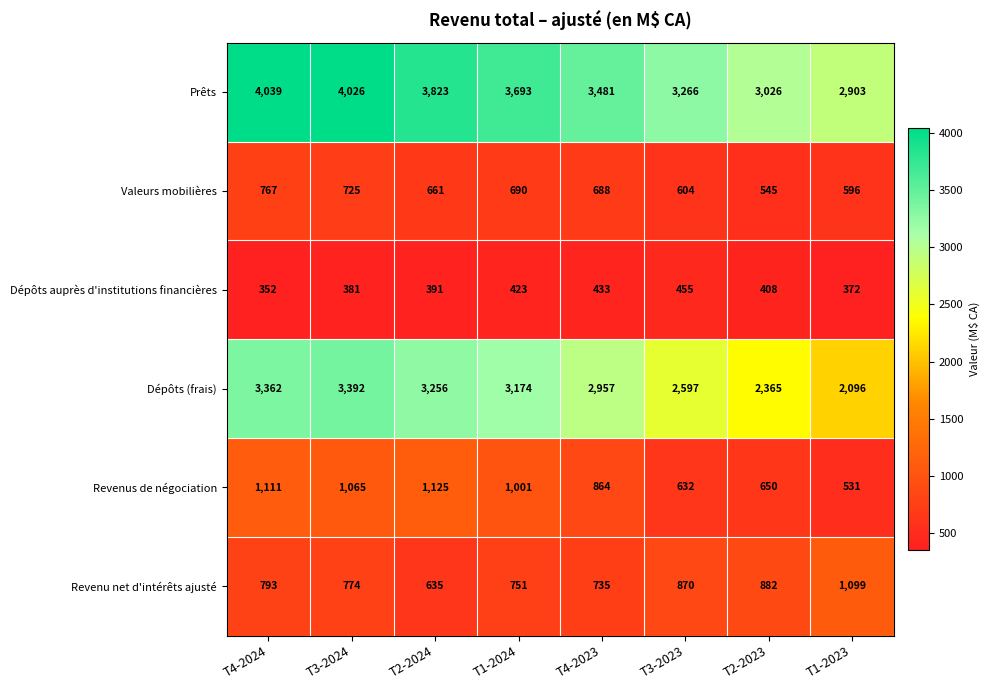

What is the minimum value for Dépôts (frais)?

2096